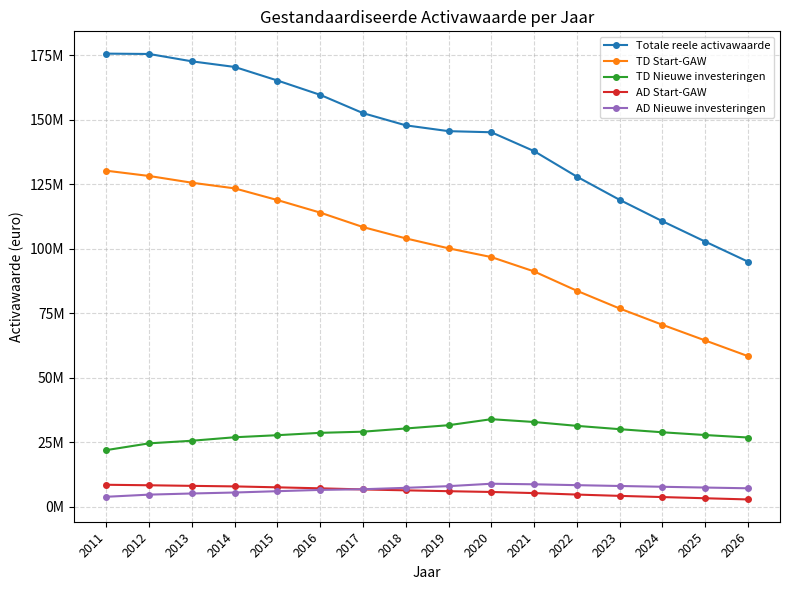

True or false: AD Nieuwe investeringen and Totale reele activawaarde cross at least once.

False